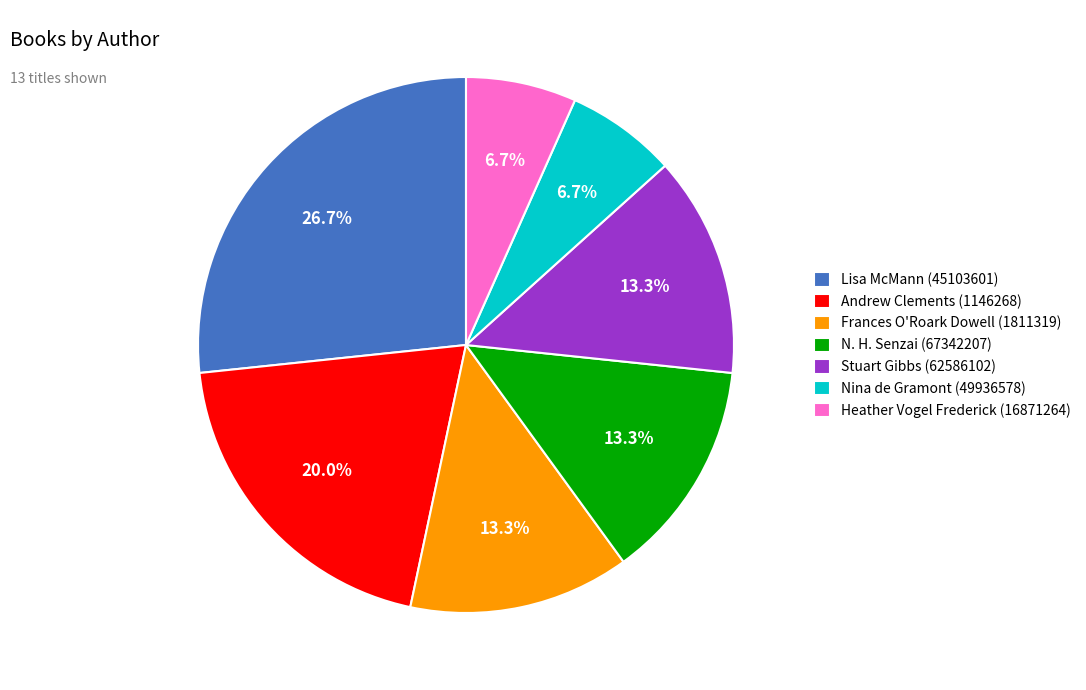

What percentage is NOT represented by Stuart Gibbs (62586102)?

86.7%